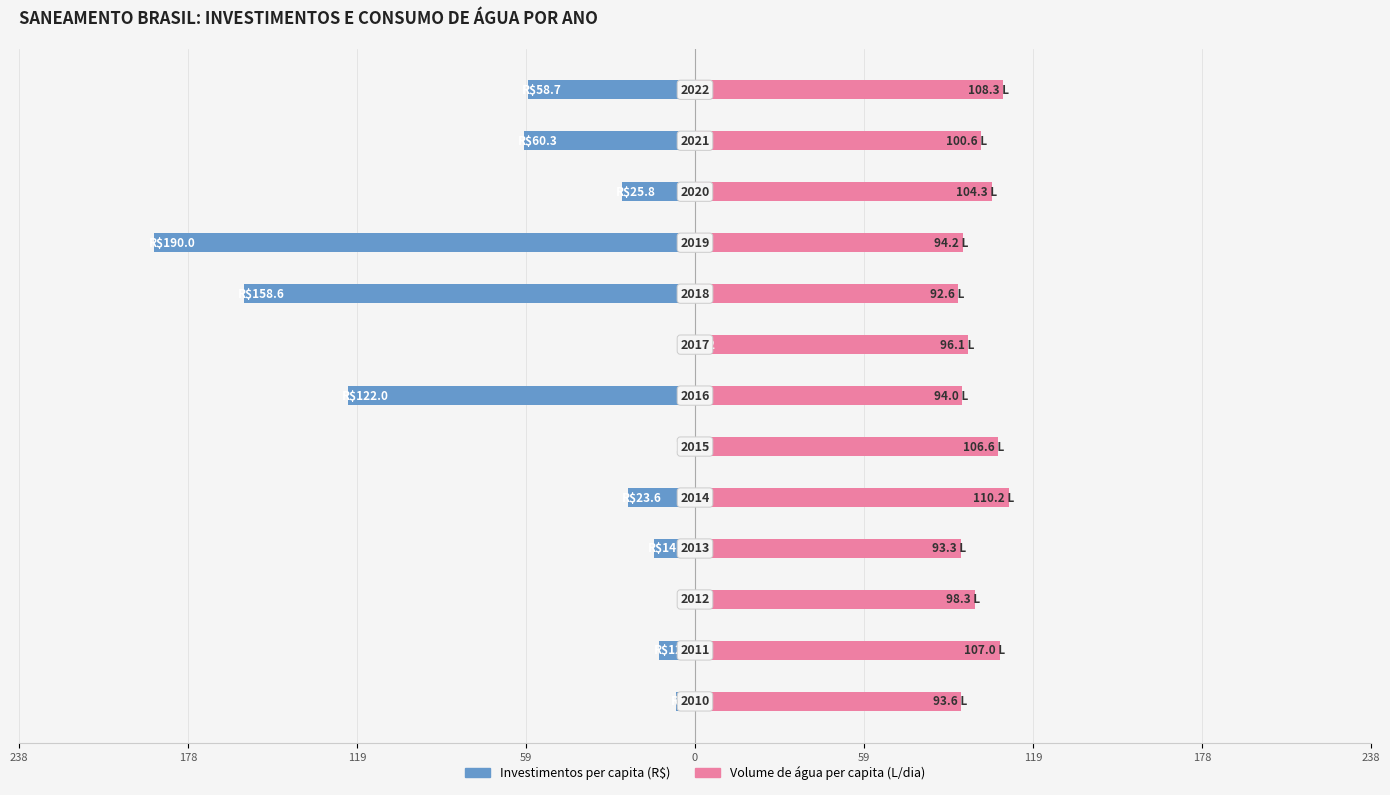

Is it true that Volume de água per capita (L/dia) equals 59.1 at 59?

False